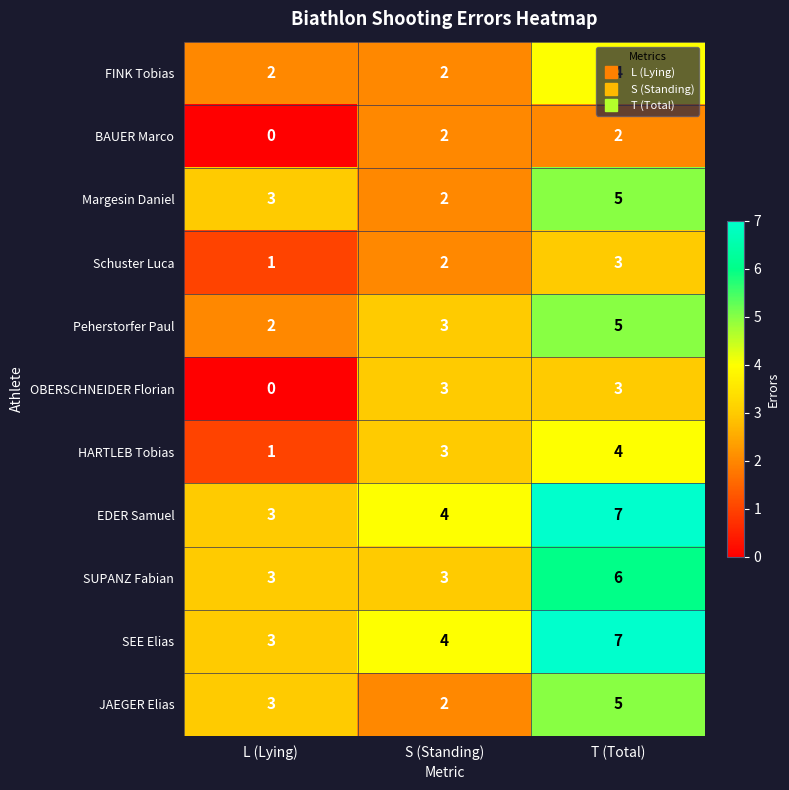

What is the sum of all Margesin Daniel values?

10